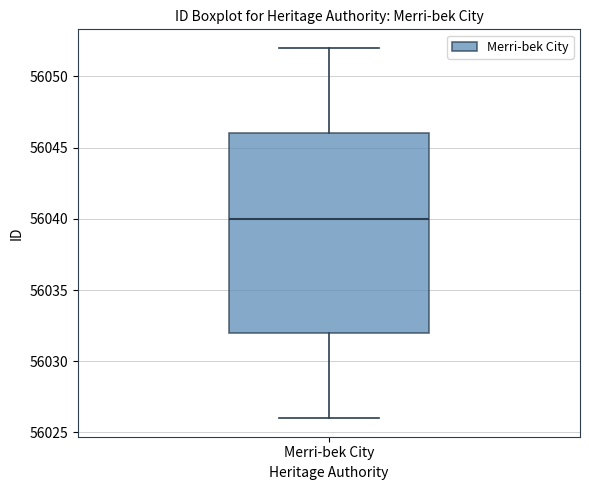

Read this box plot against the y-axis: the position of the median line, the range covered by the box, and the ends of both whiskers. The values are not printed on the chart, so give them approximately, as read against the axis.

median 56040, box 56032 to 56046, whiskers 56026 to 56052